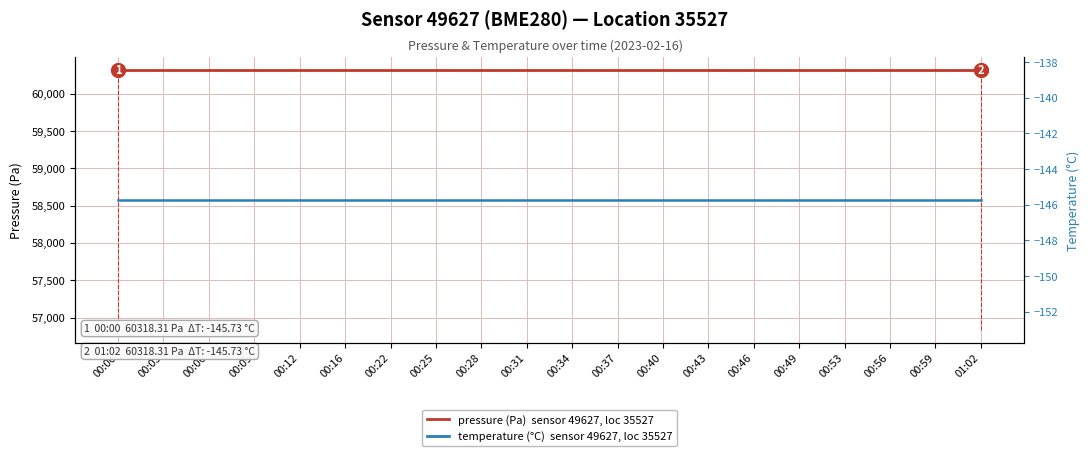

Count the number of data series in this chart.

2